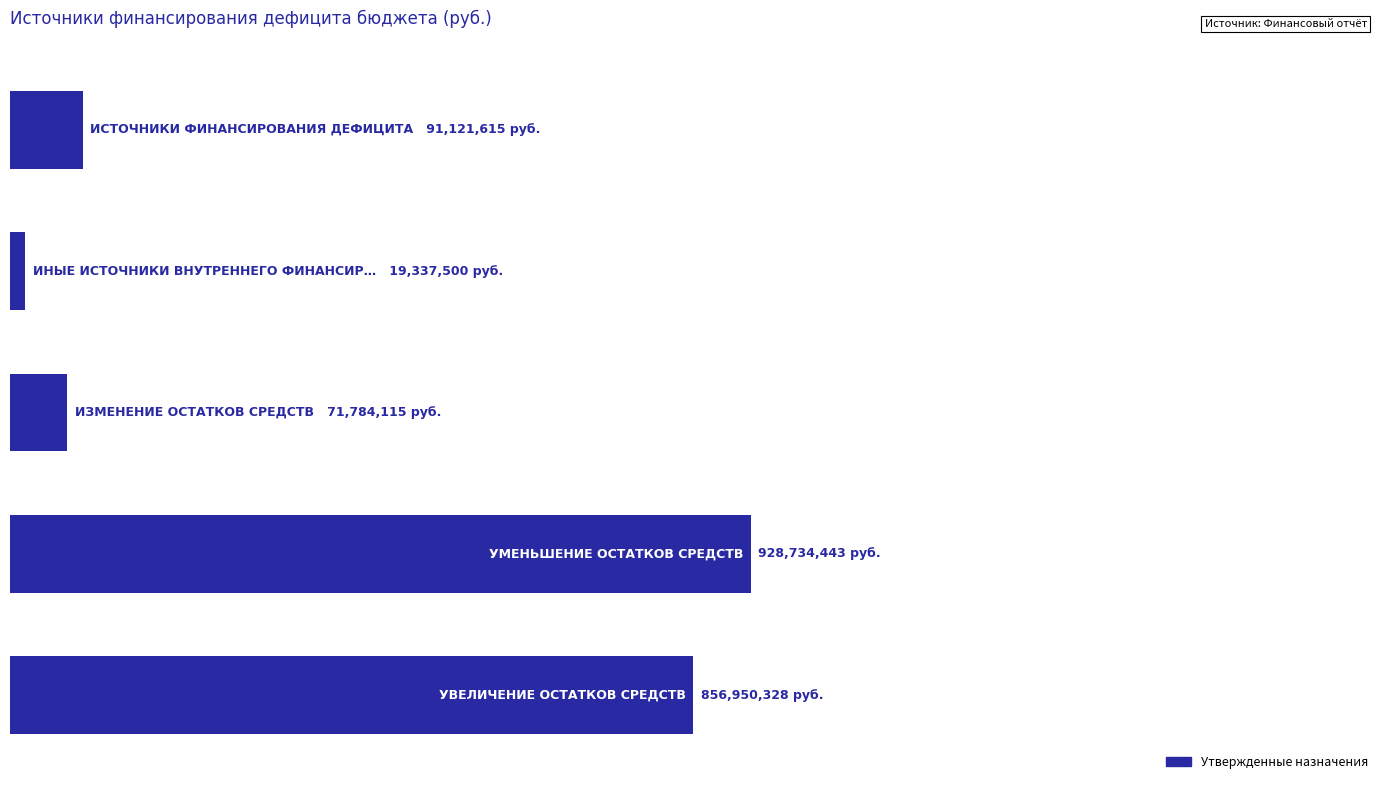

What is the maximum value shown in the chart?

928734443